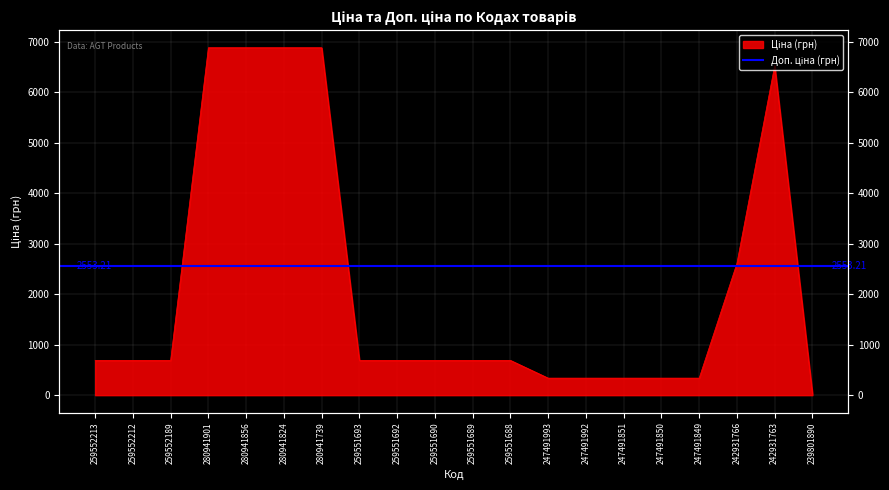

Read the value at 247491851.

337.6